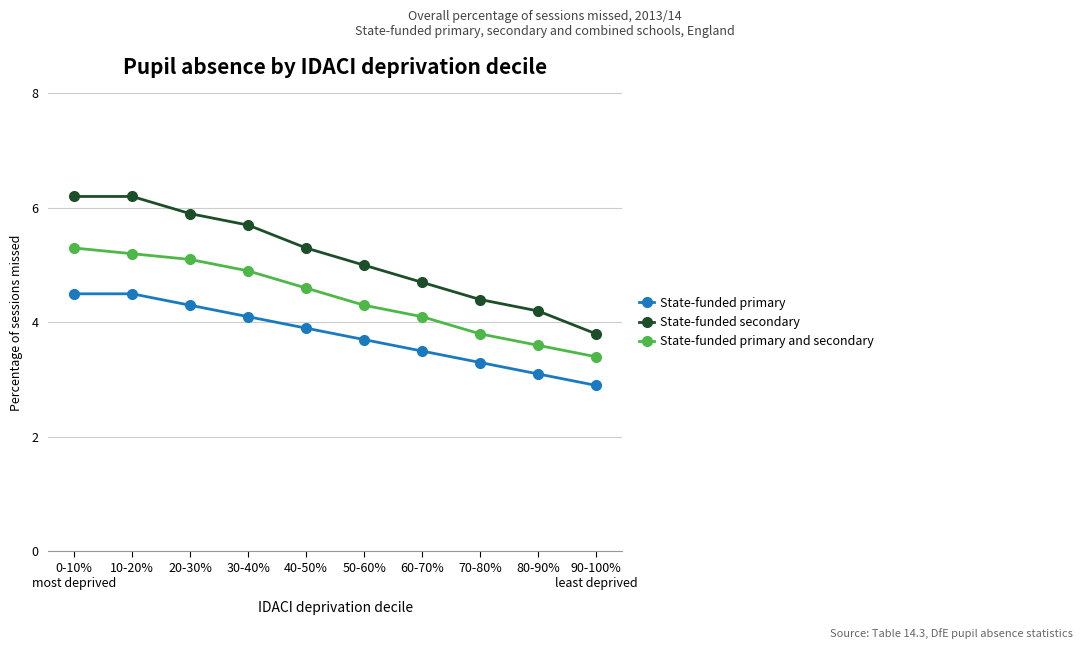

What is the difference between the maximum and minimum values in the State-funded primary and secondary series?

1.9